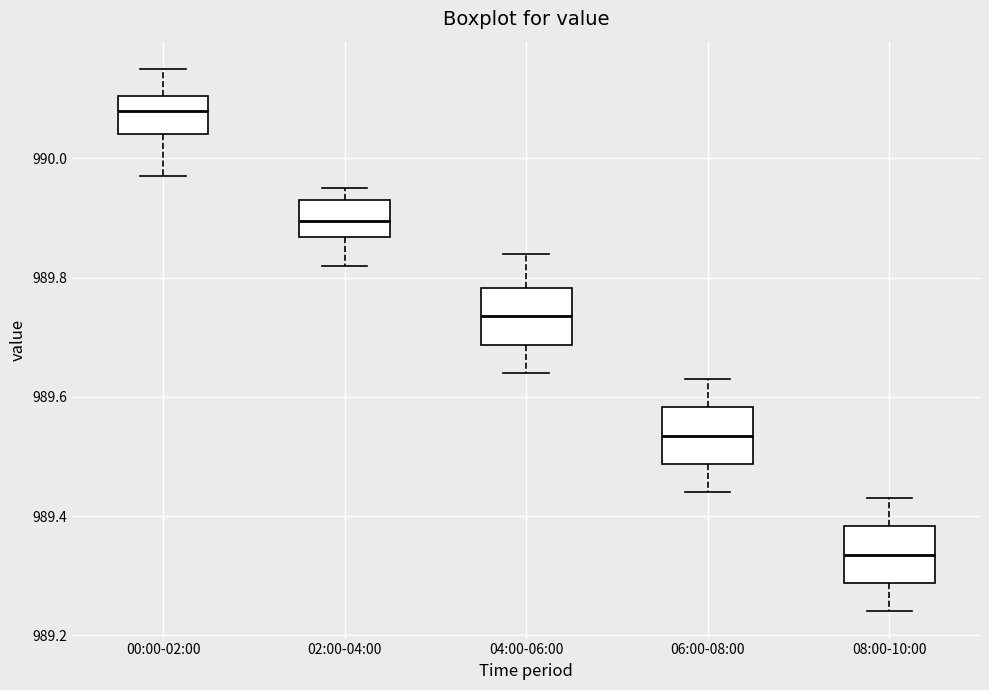

Reading left to right, transcribe this box plot: for each box, give where its median line is, the range the box spans, and where its two whiskers end, as read against the y-axis. The values are not printed on the chart, so give them approximately, as read against the axis.

00:00-02:00: median 990.08, box 990.04 to 990.10, whiskers 989.98 to 990.16
02:00-04:00: median 989.90, box 989.86 to 989.94, whiskers 989.82 to 989.96
04:00-06:00: median 989.74, box 989.68 to 989.78, whiskers 989.64 to 989.84
06:00-08:00: median 989.54, box 989.48 to 989.58, whiskers 989.44 to 989.64
08:00-10:00: median 989.34, box 989.28 to 989.38, whiskers 989.24 to 989.44